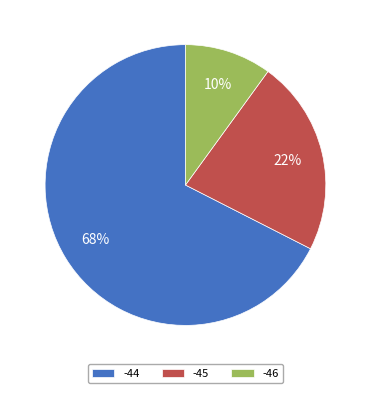

What is the ratio of the value at -45 to the value at -44?

0.3